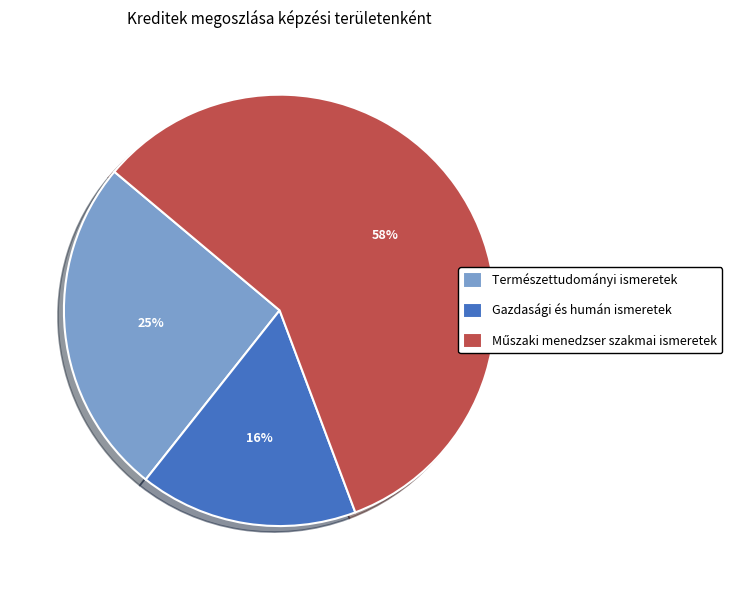

To the nearest percent, what is the difference between the largest and smallest slice percentages?

42%